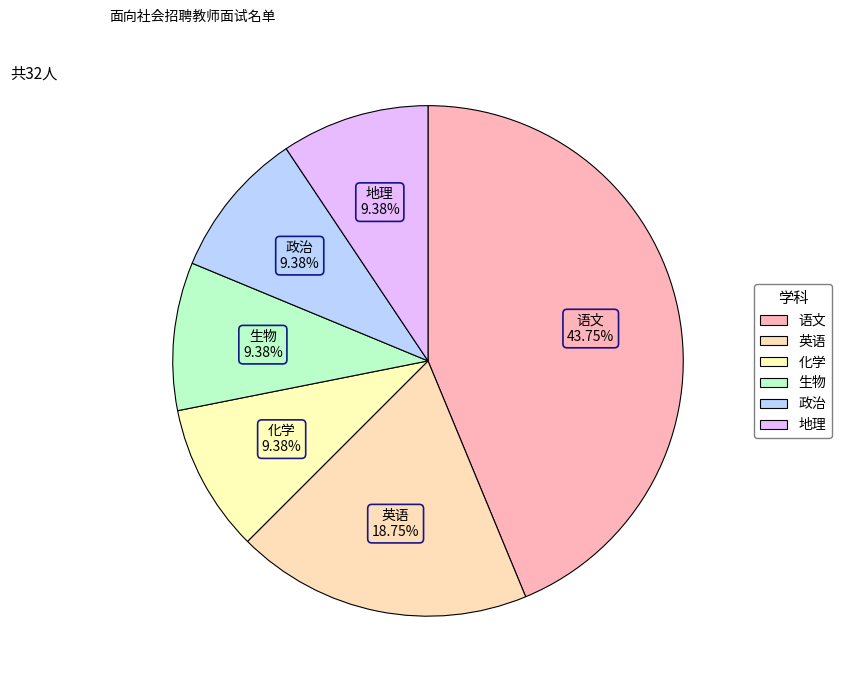

Count the number of slices in the pie.

6